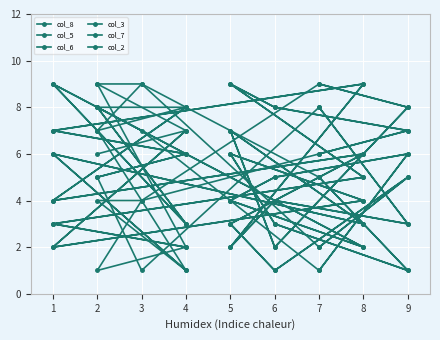

Where is the first local maximum for col_6?

5